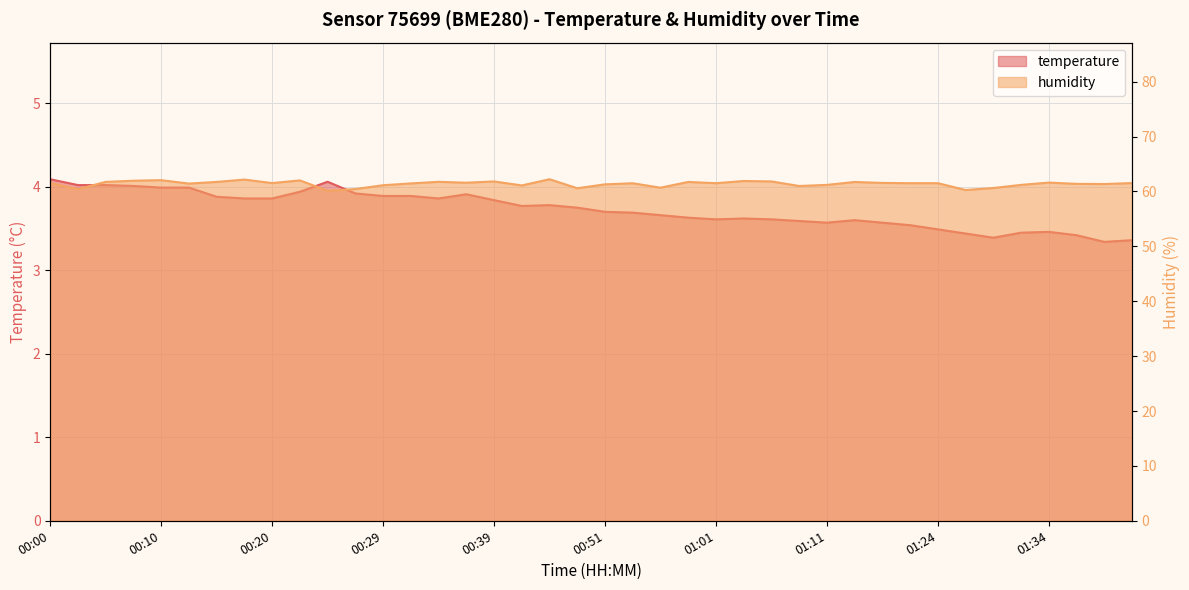

Which series has the largest total across all categories?

humidity